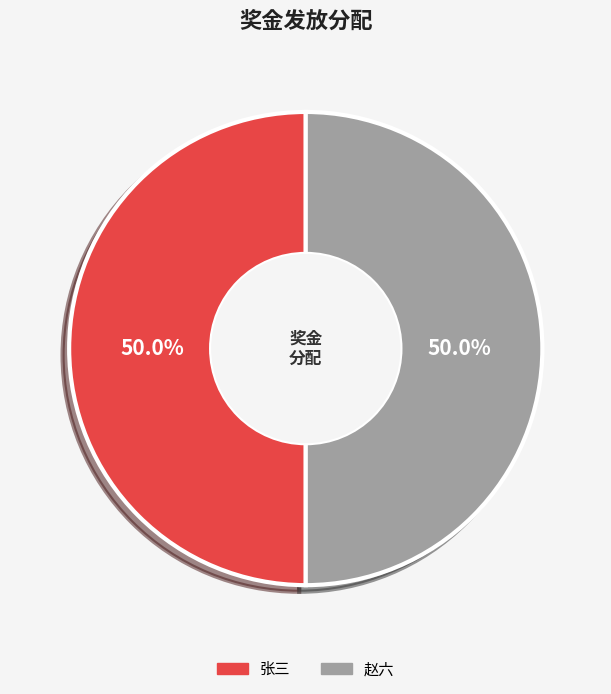

What portion of the pie excludes 赵六?

50.0%